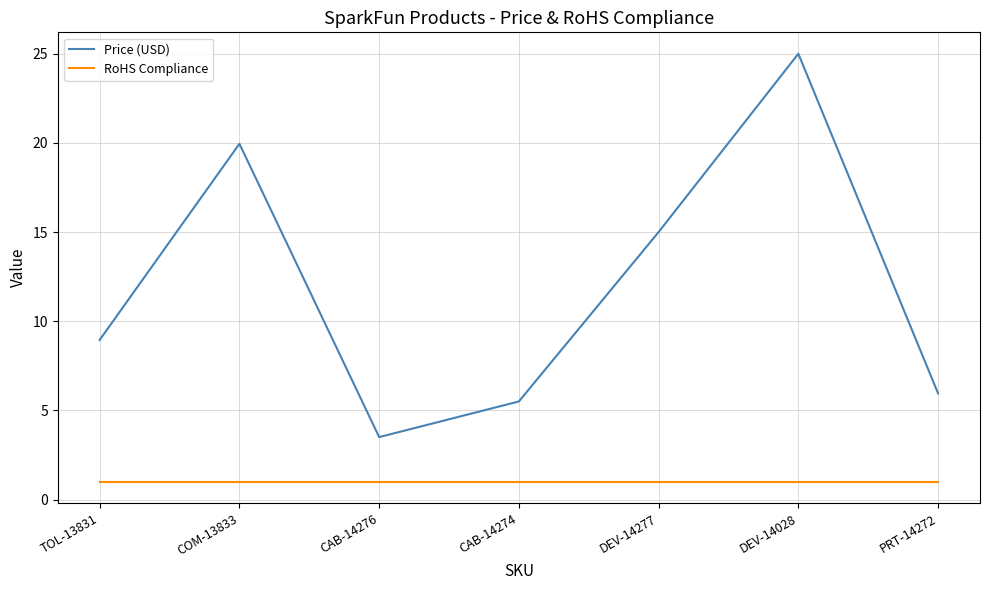

List the series in order of their peak value, highest first.

Price (USD), RoHS Compliance